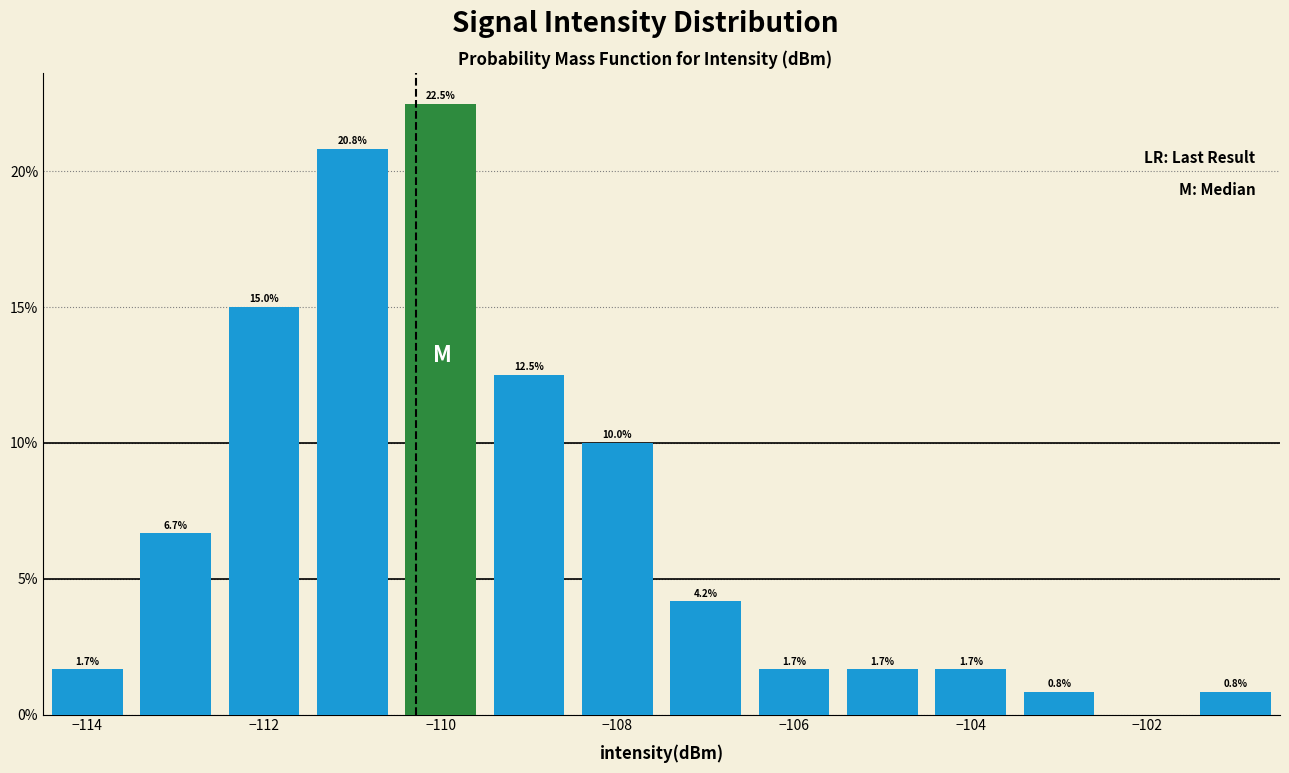

Which range on the x-axis has the tallest bar?

-110.5 to -109.5